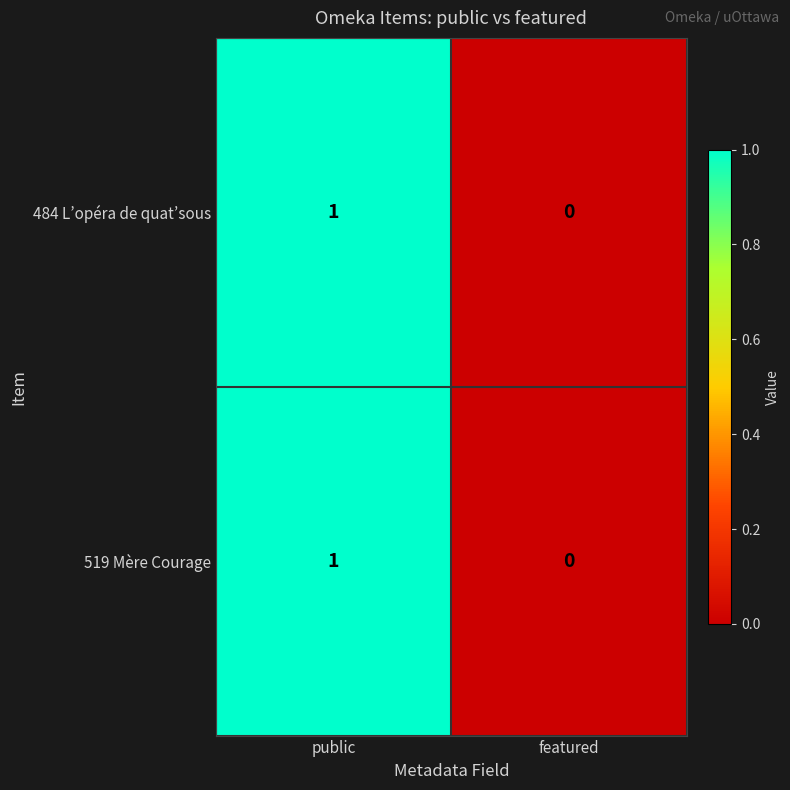

Reading left to right, list all the values displayed in this chart.

484 L’opéra de quat’sous: 1	0
519 Mère Courage: 1	0